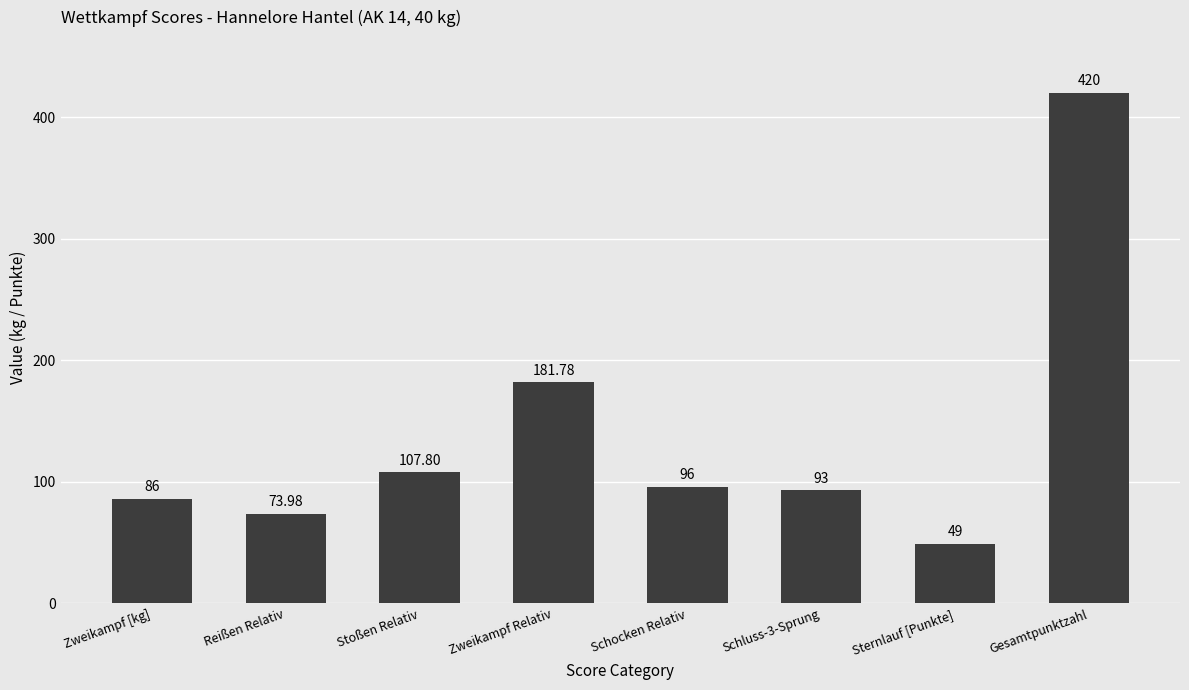

The value at Sternlauf [Punkte] is 49.0. True or false?

True